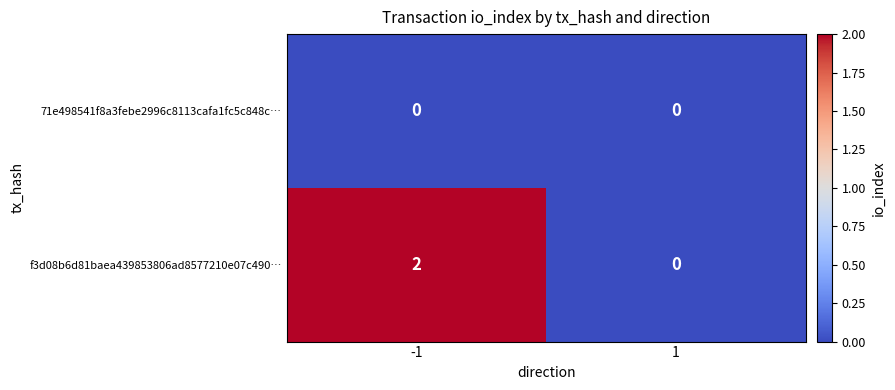

Which series changed the most between -1 and 1?

f3d08b6d81baea439853806ad8577210e07c490…